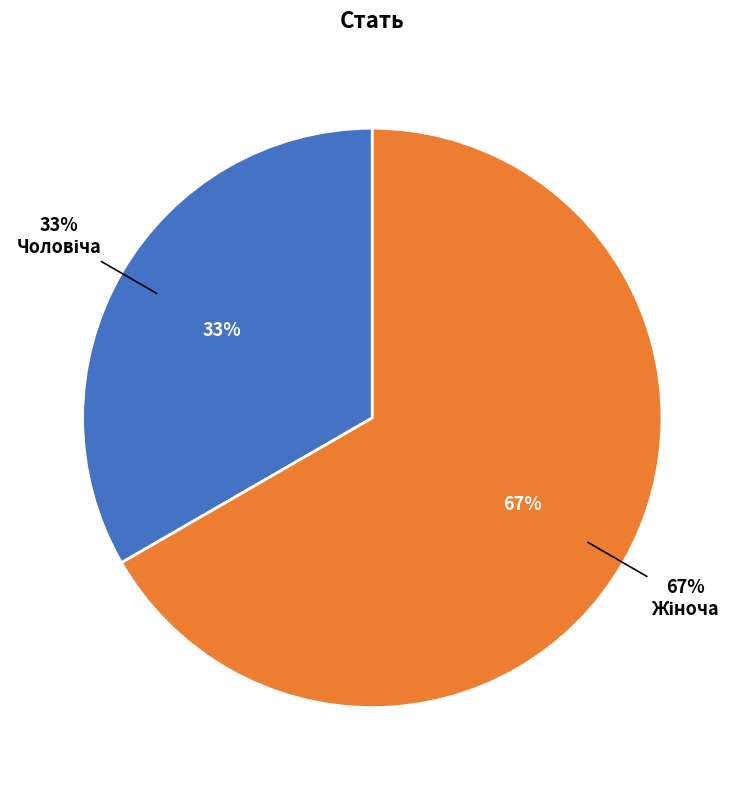

Does Чоловіча represent more than half of the total?

No